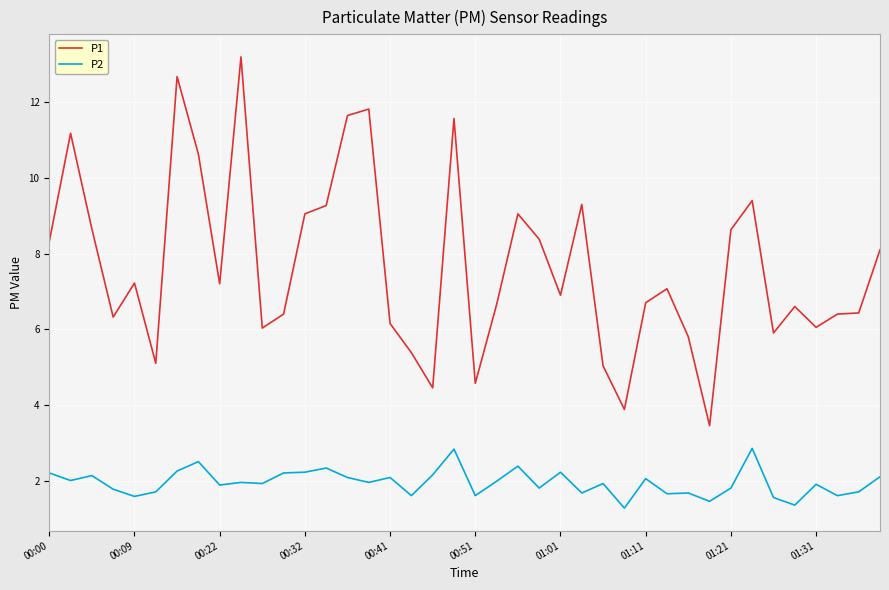

Which series has the largest range (max minus min)?

P1